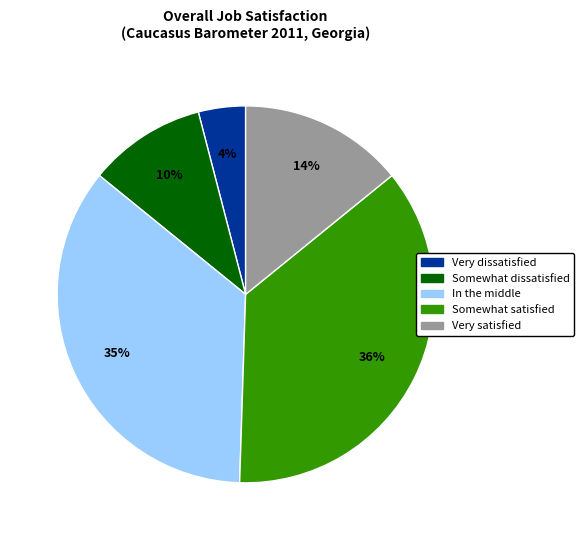

Does any single category account for the majority?

No